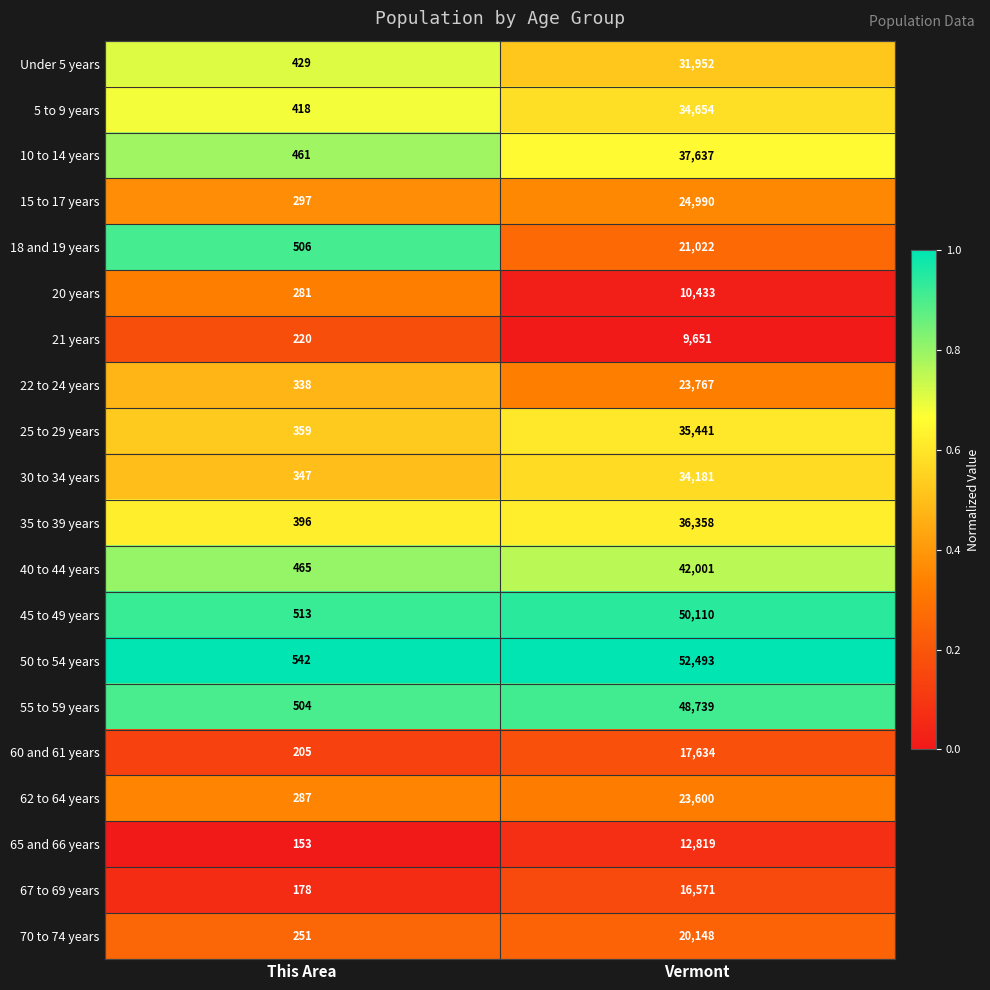

At Vermont, list the series in order from largest to smallest.

50 to 54 years, 45 to 49 years, 55 to 59 years, 40 to 44 years, 10 to 14 years, 35 to 39 years, 25 to 29 years, 5 to 9 years, 30 to 34 years, Under 5 years, 15 to 17 years, 22 to 24 years, 62 to 64 years, 18 and 19 years, 70 to 74 years, 60 and 61 years, 67 to 69 years, 65 and 66 years, 20 years, 21 years